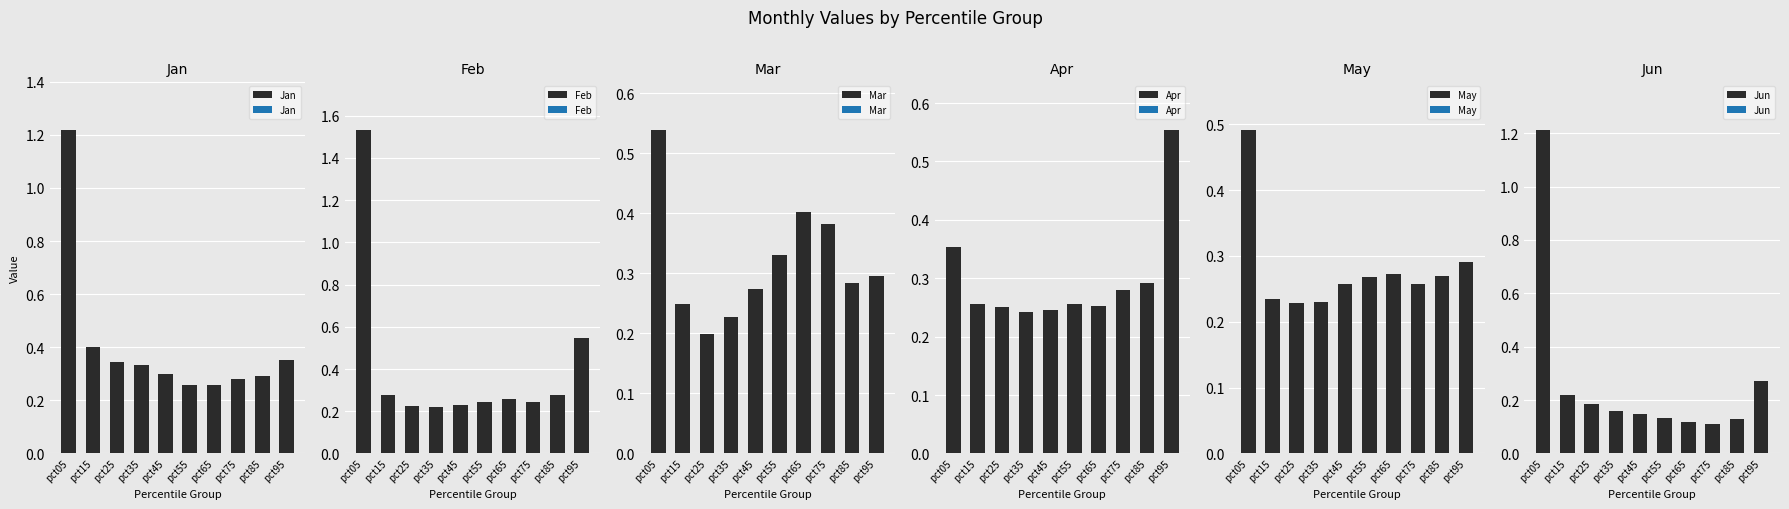

Between pct55 and pct45, which is larger?

pct45